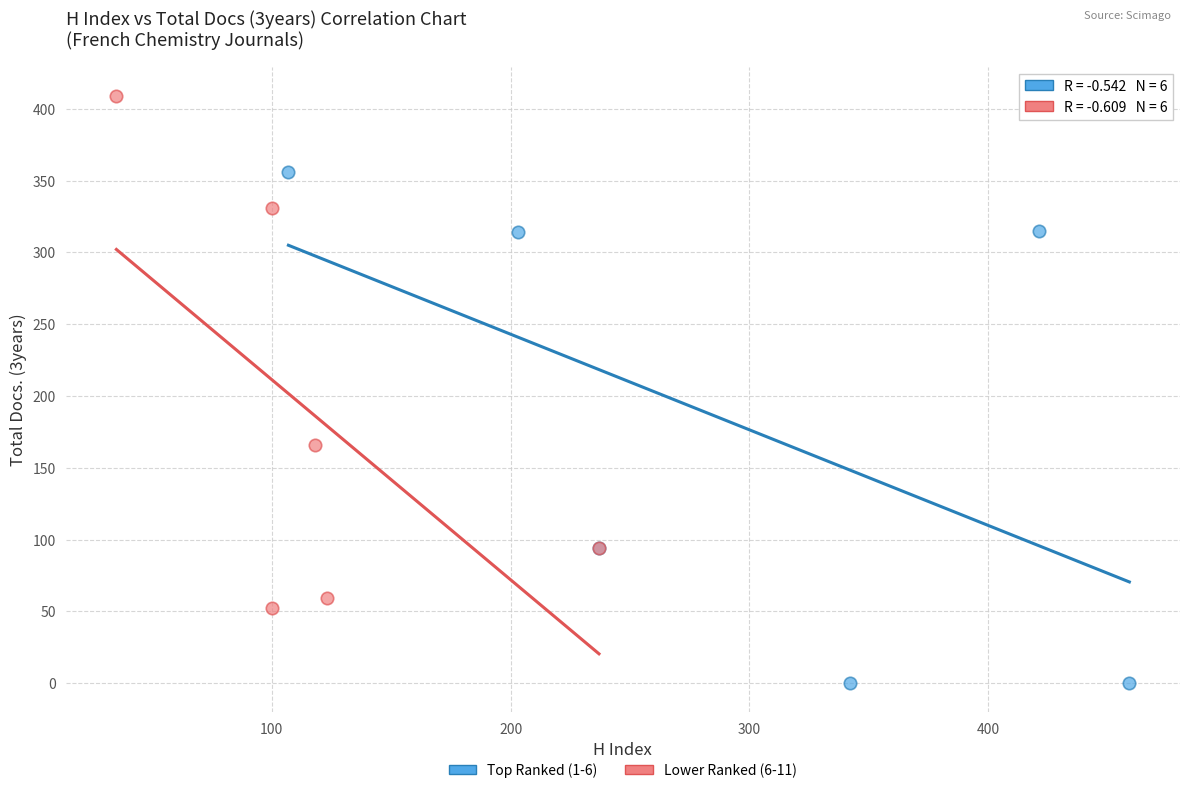

What are all the series names shown in the legend?

Top Ranked (1-6), Lower Ranked (6-11)